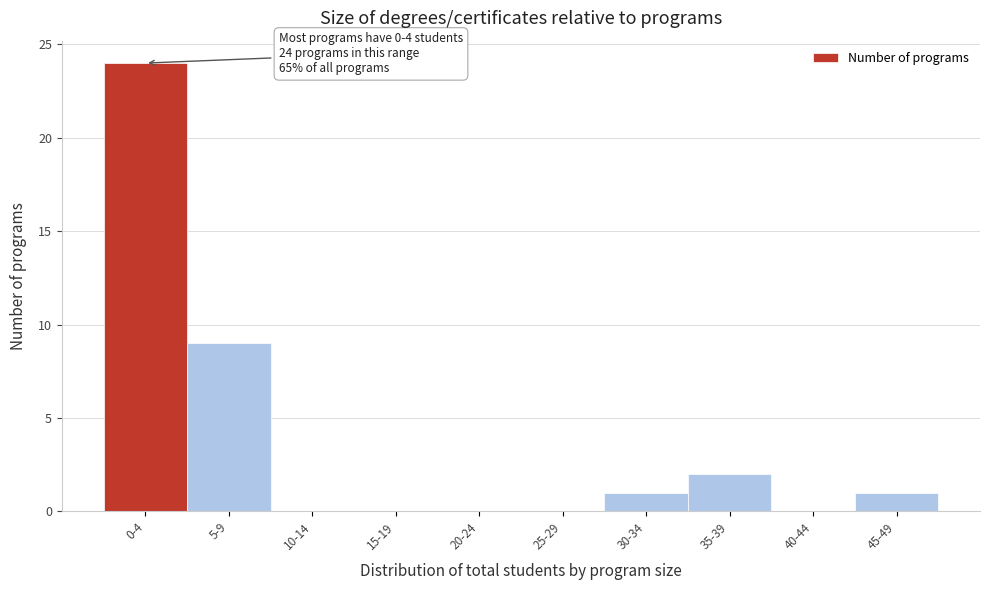

Reading left to right, list all the values displayed in this chart.

0-4=24	5-9=9	10-14=0	15-19=0	20-24=0	25-29=0	30-34=1	35-39=2	40-44=0	45-49=1